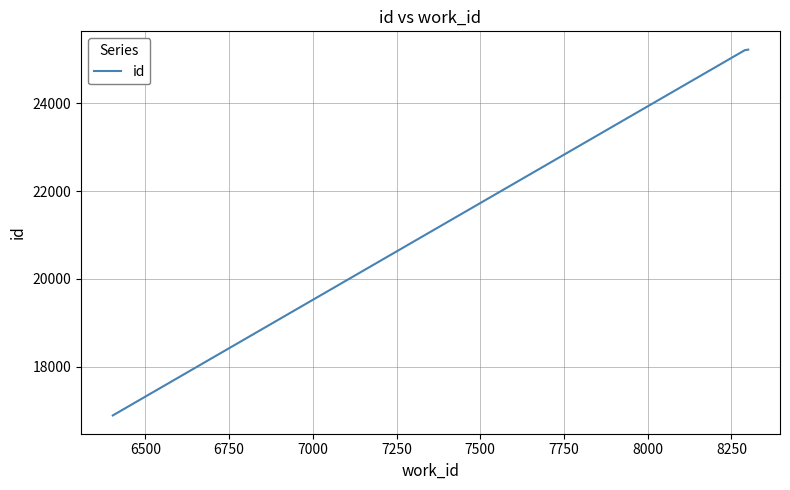

What is the sum of all values?

67322